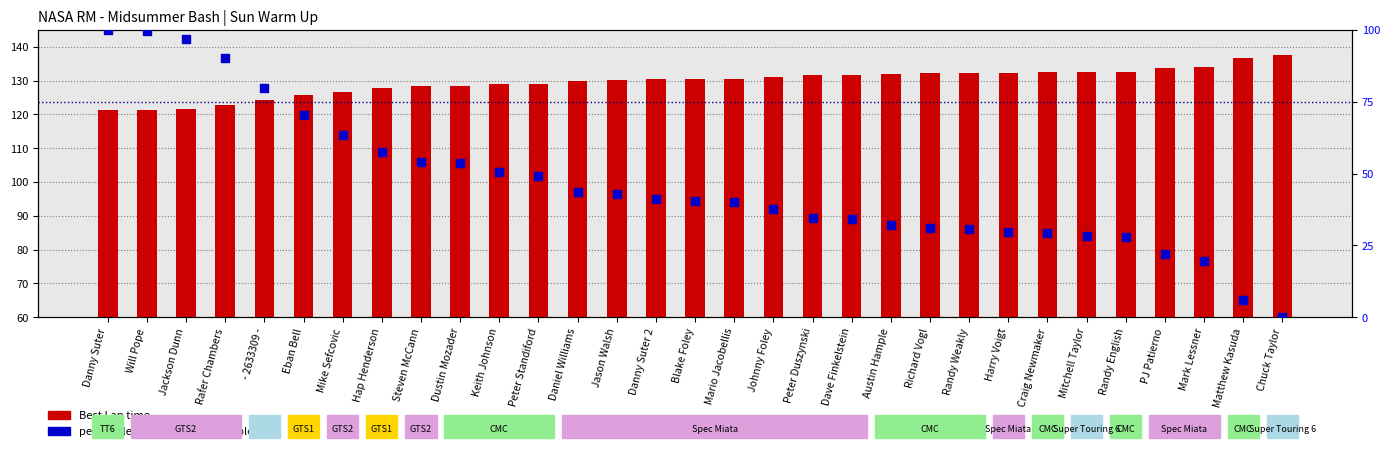

Which series has the widest spread of Y values?

percentile rank within the sample